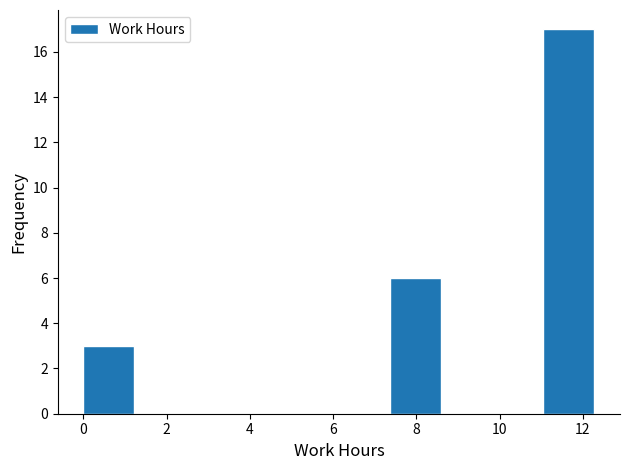

Reading left to right, transcribe this chart: for each bar, give the range it covers on the x-axis and its height. Neither the bar edges nor the heights are printed on the chart, so give them approximately, as read against the axes.

0.0 to 1.2: 3
1.2 to 2.4: 0
2.4 to 3.6: 0
3.6 to 5.0: 0
5.0 to 6.2: 0
6.2 to 7.4: 0
7.4 to 8.6: 6
8.6 to 9.8: 0
9.8 to 11.0: 0
11.0 to 12.2: 17